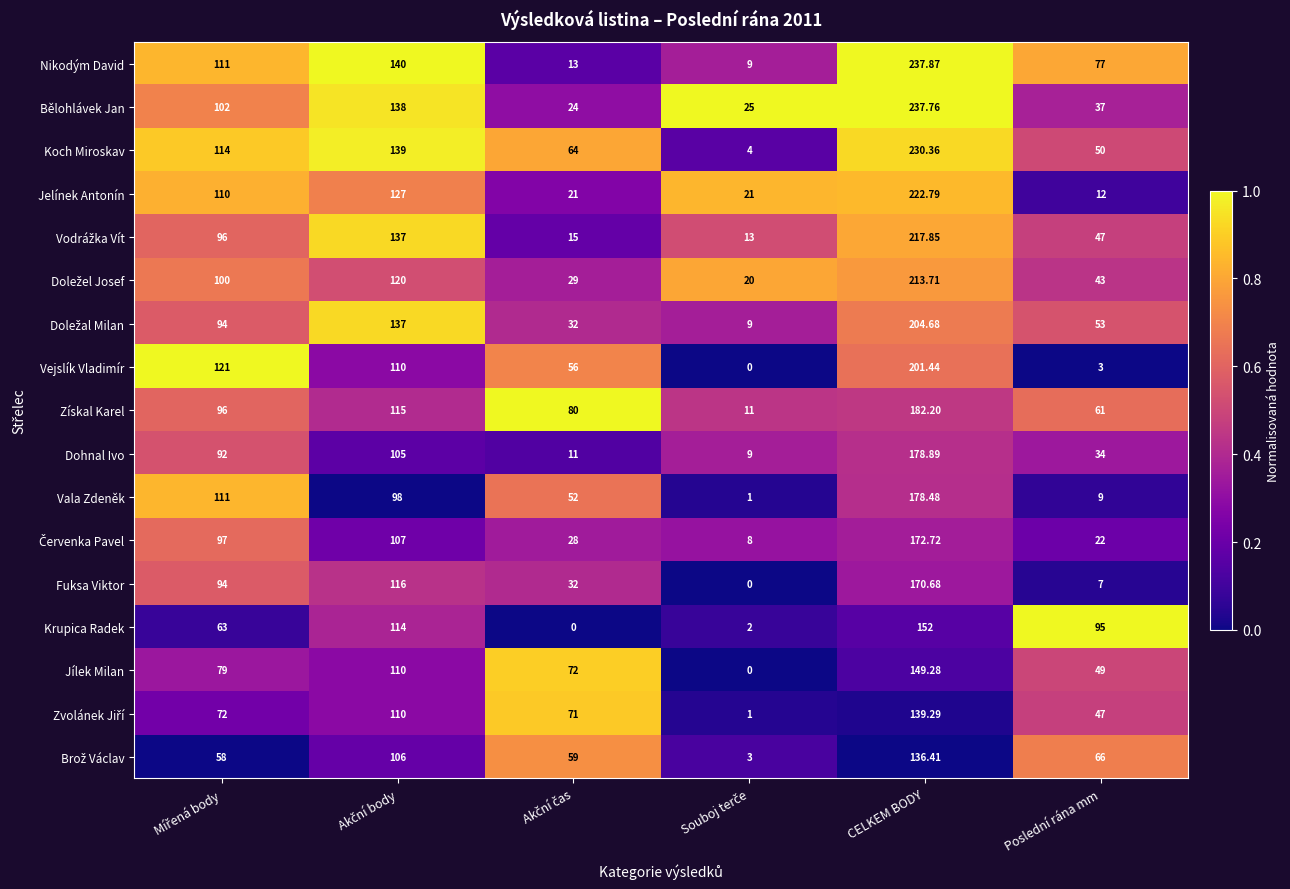

How many distinct data groups are displayed?

17